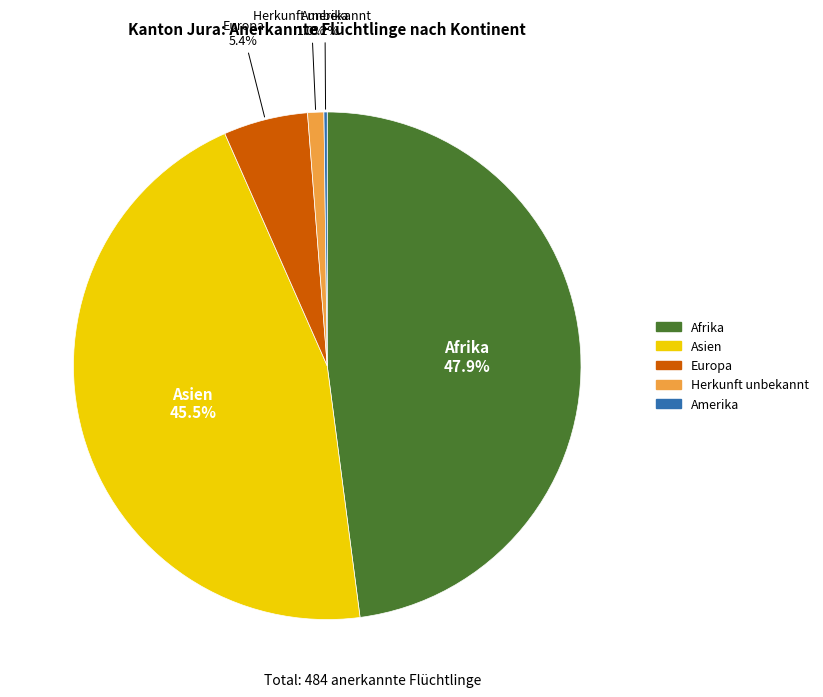

To the nearest percent, what portion does Afrika represent?

48%